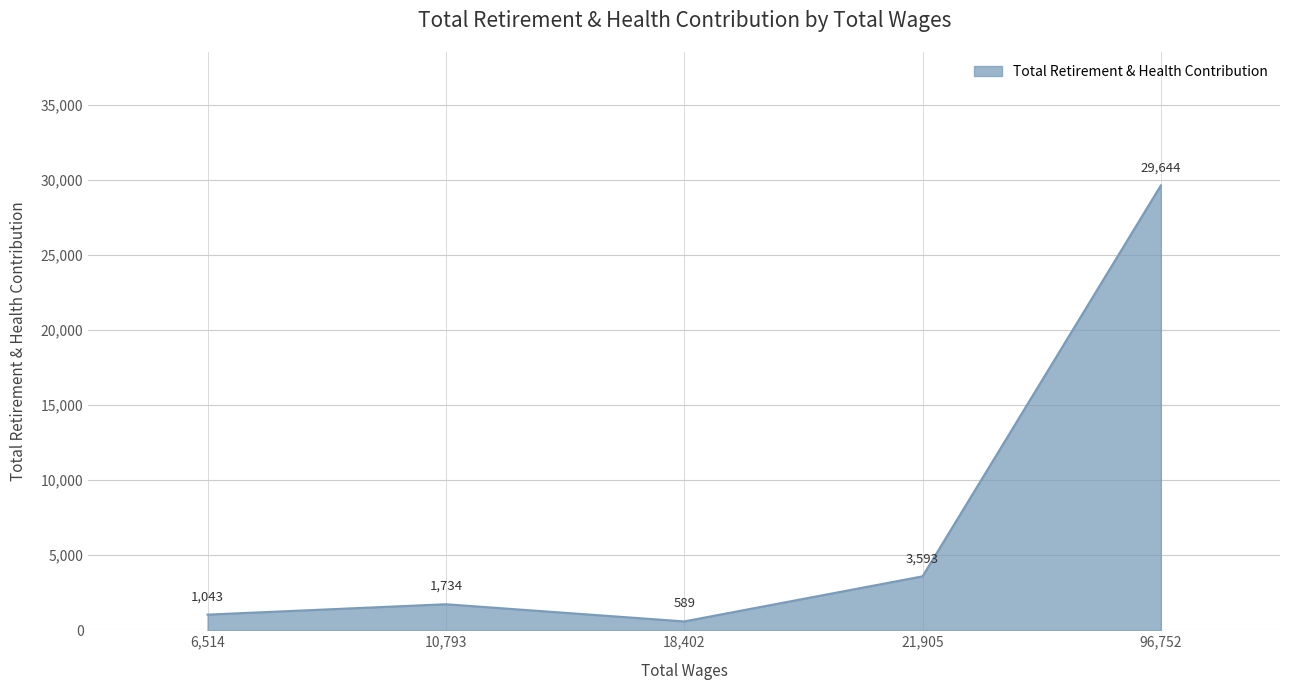

List the labels in order of value, largest first.

96,752, 21,905, 10,793, 6,514, 18,402